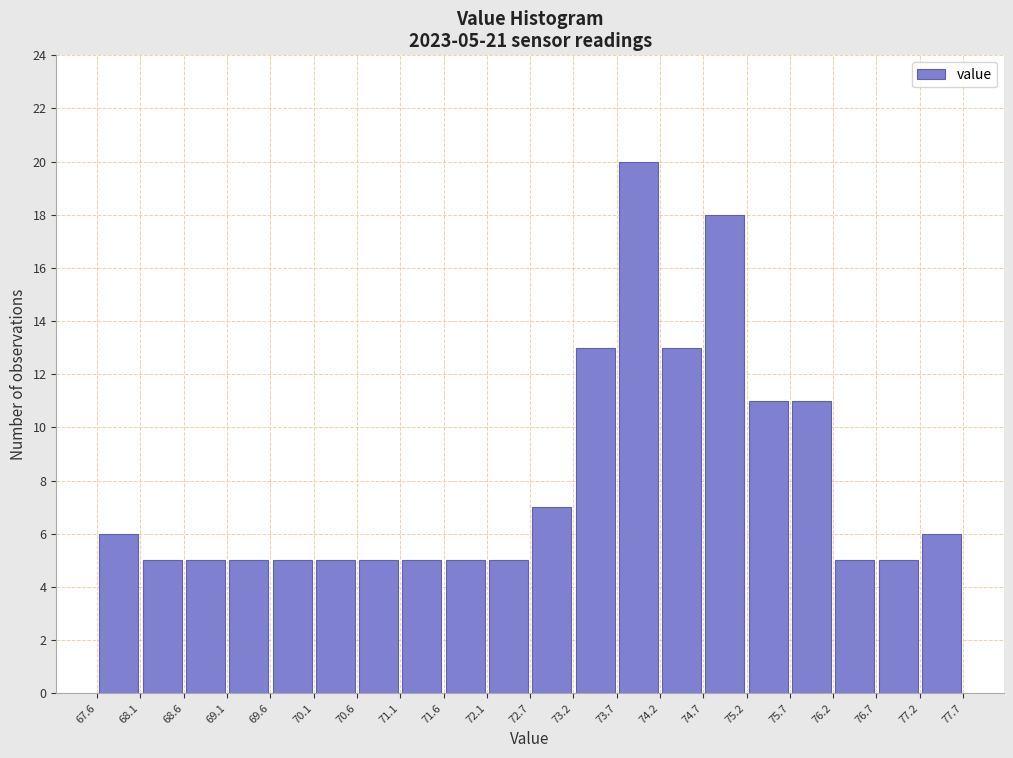

Which range on the x-axis has the tallest bar?

73.7 to 74.2